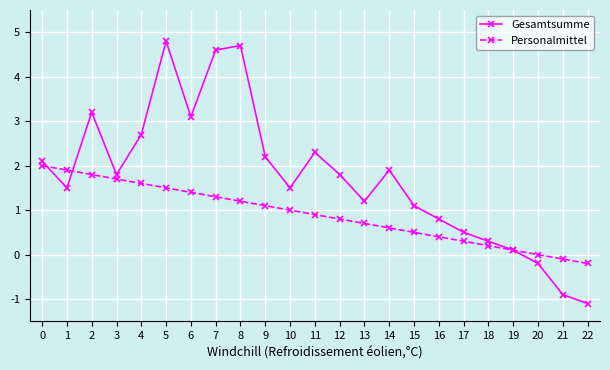

Does the chart display data point markers on the line(s)?

Yes